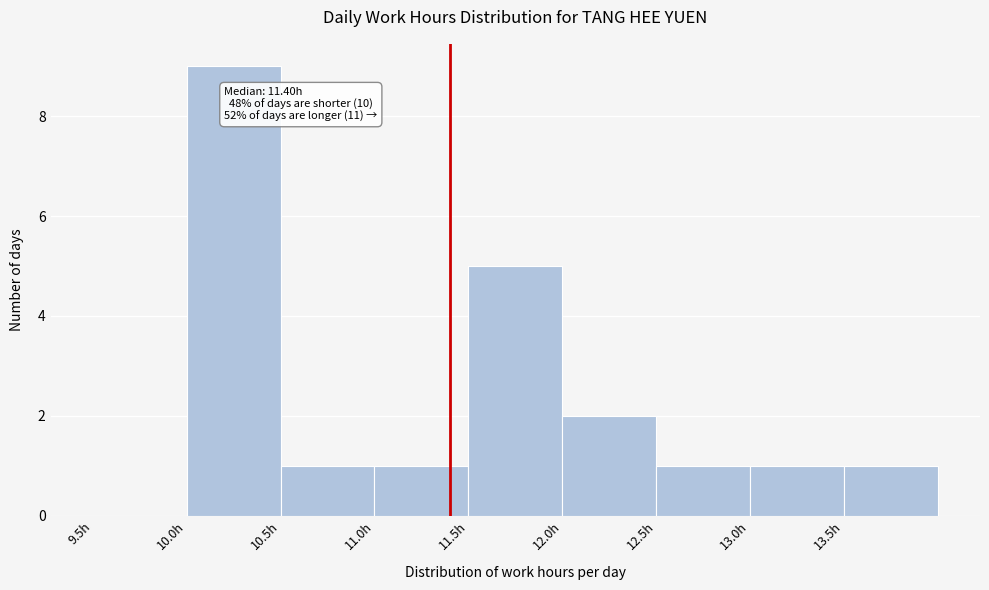

Over which range of the x-axis is the bar tallest?

10.0 to 10.5